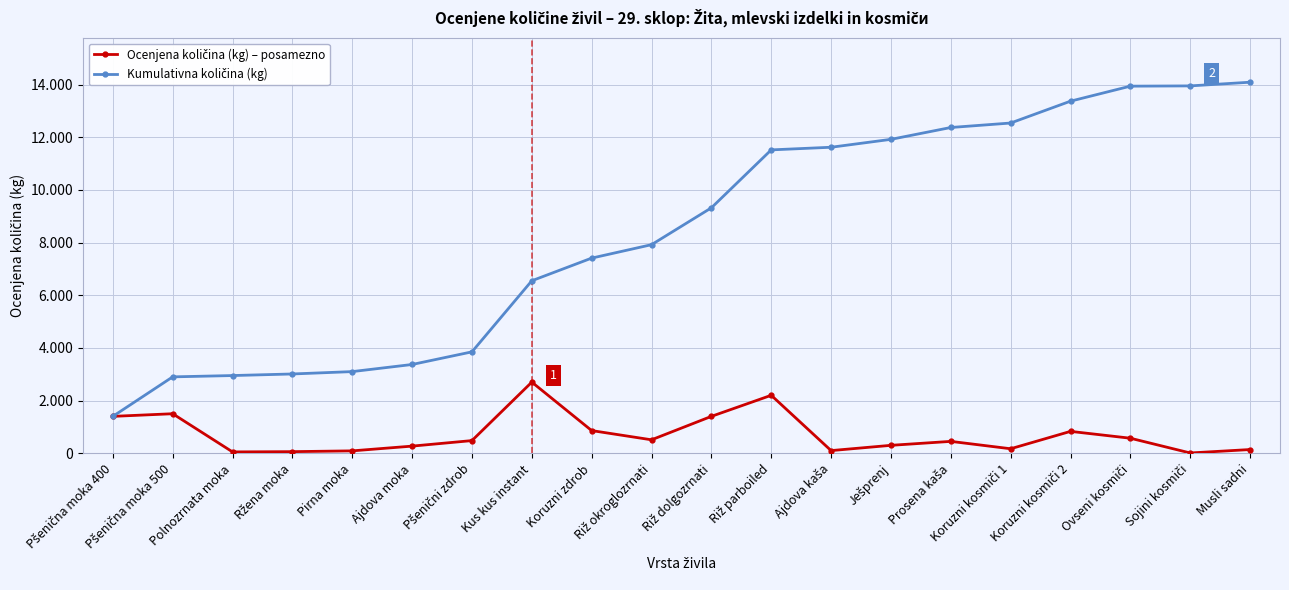

True or false: Ocenjena količina (kg) – posamezno and Kumulativna količina (kg) cross at least once.

False